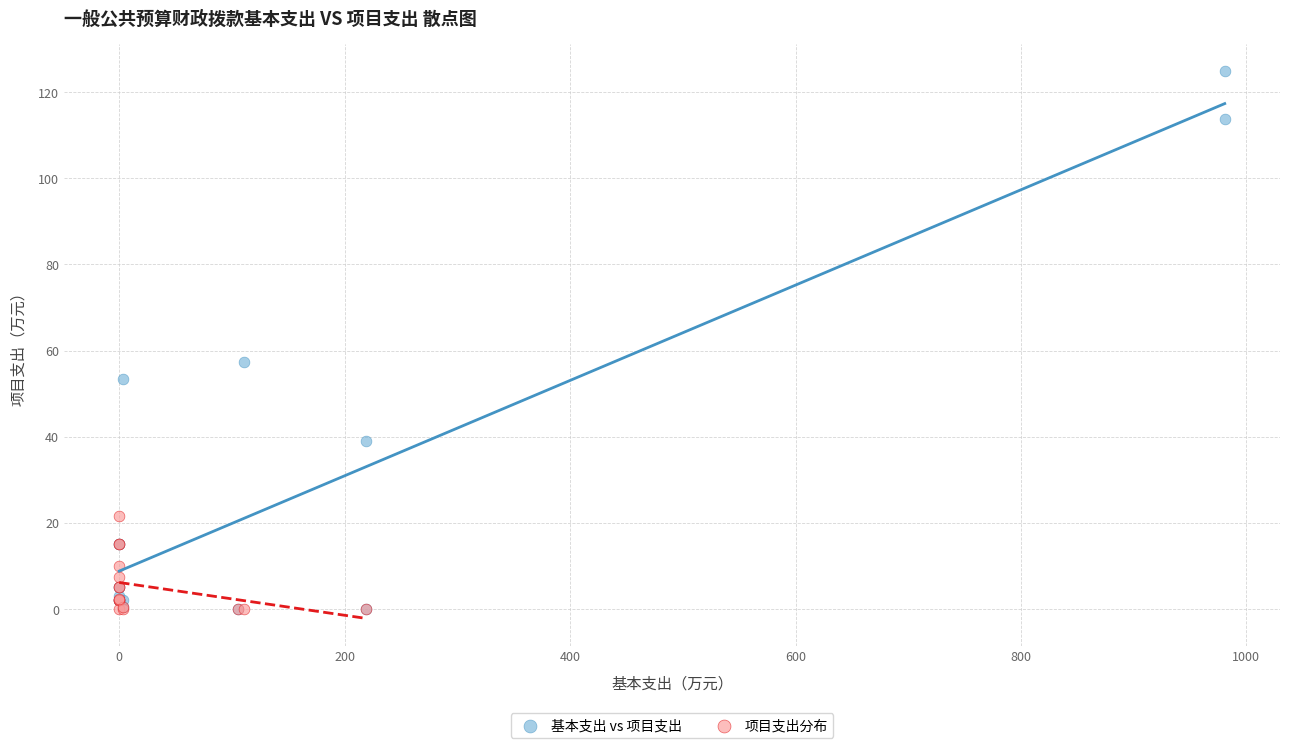

Which series has the widest spread of Y values?

基本支出 vs 项目支出